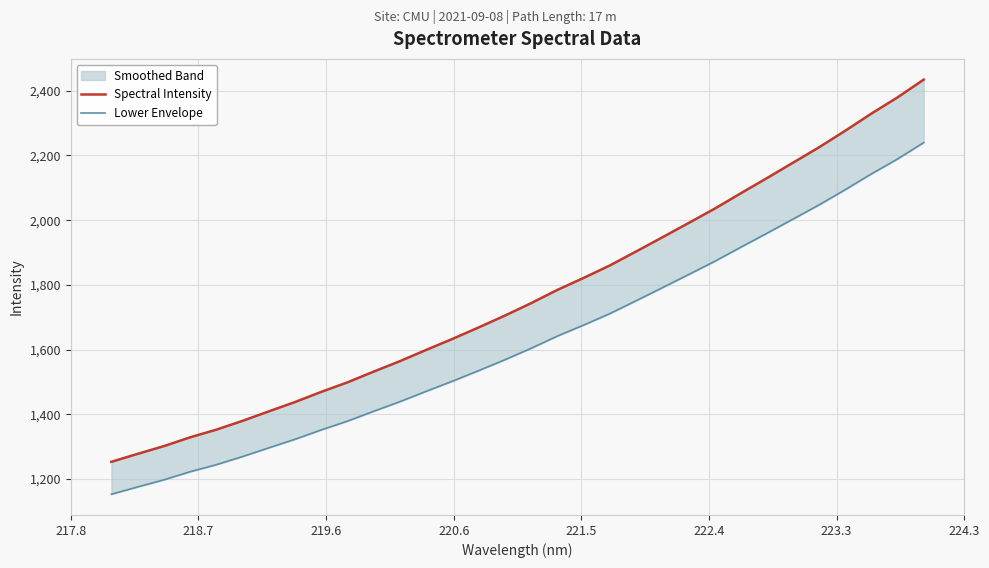

List the series in order of their peak value, highest first.

Spectral Intensity, Lower Envelope